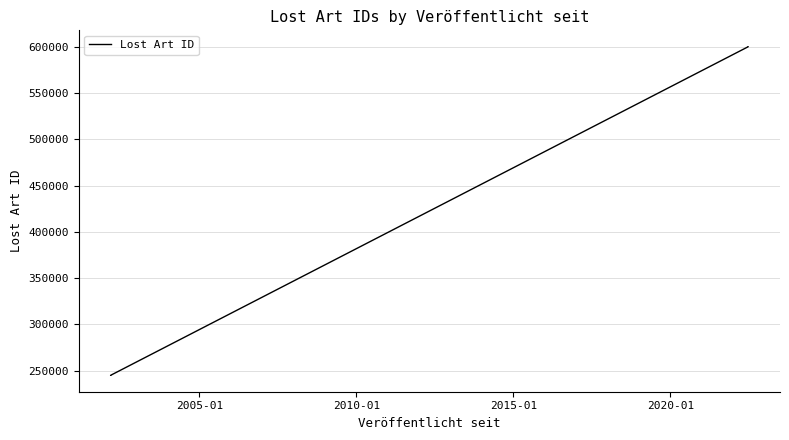

What is the minimum value shown in the chart?

245053